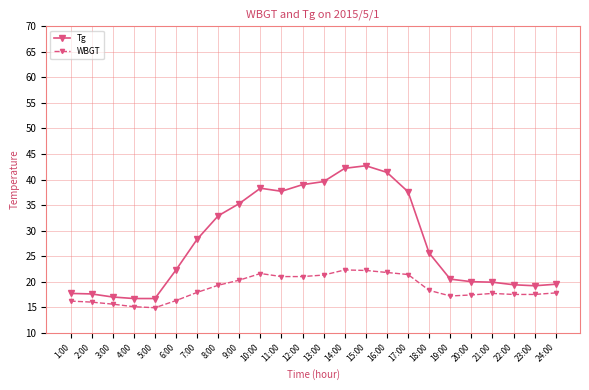

True or false: WBGT has more than 1 interior local peaks.

True